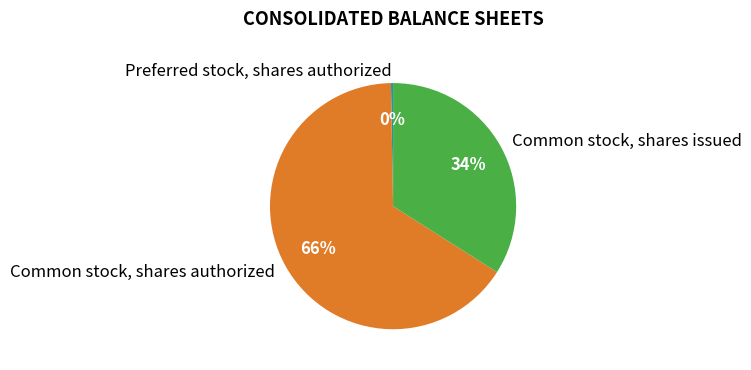

To the nearest percent, what portion does Common stock, shares authorized represent?

66%